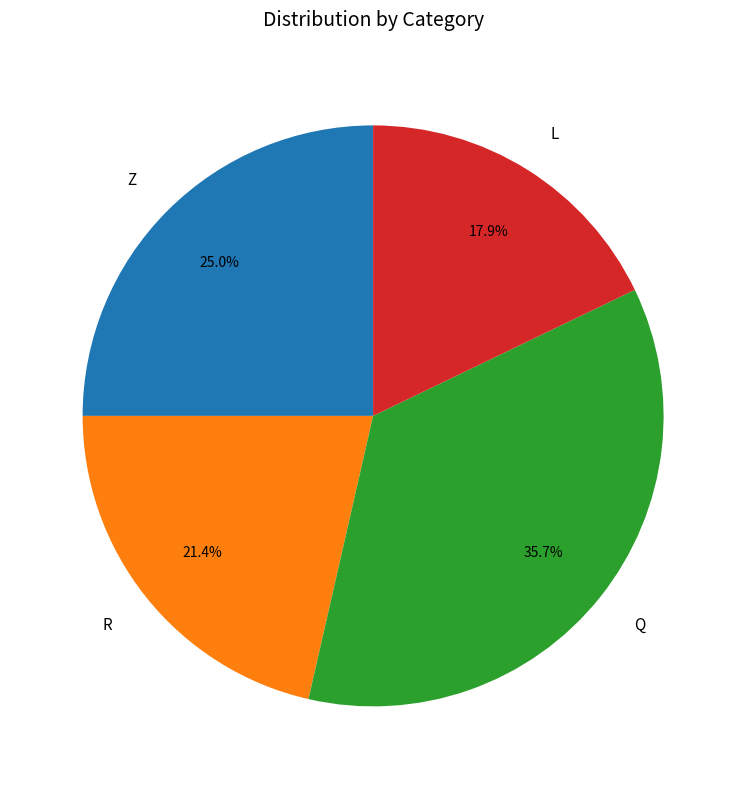

To the nearest percent, what is the difference between the largest and smallest slice percentages?

18%